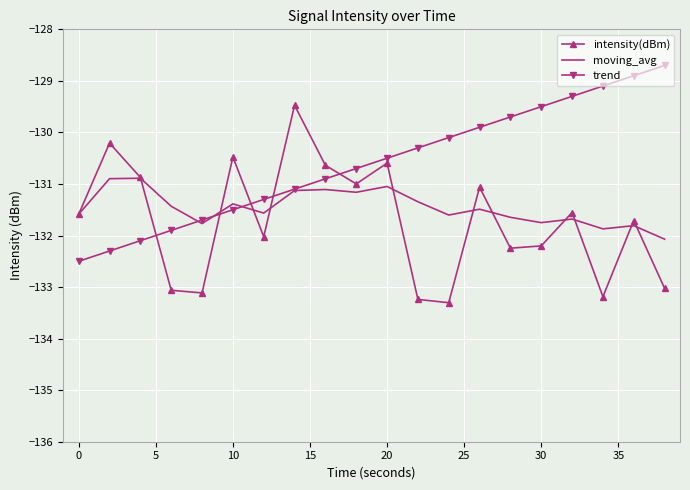

Which series has the largest total across all categories?

trend